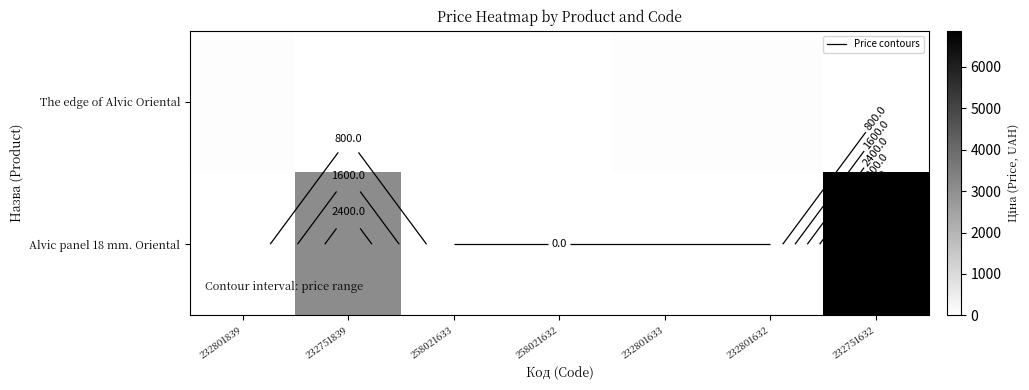

List the series in order of their peak value, highest first.

Alvic panel 18 mm. Oriental, The edge of Alvic Oriental